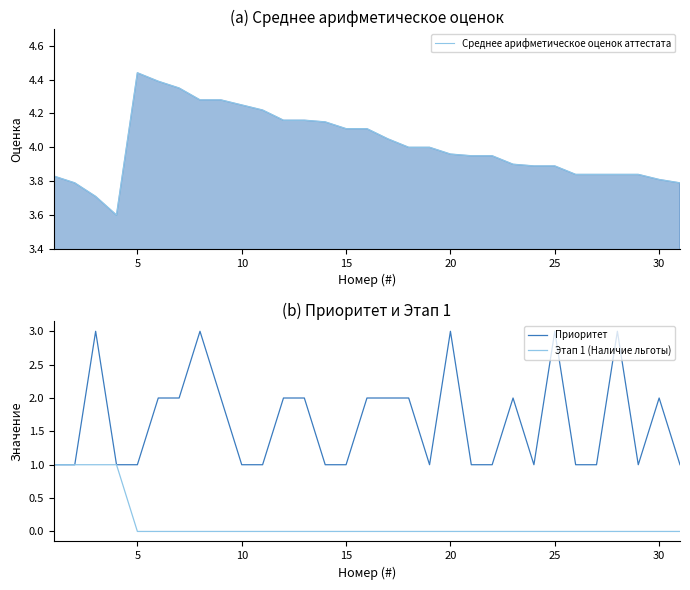

True or false: Приоритет has a value of 0.3 at 20.

False